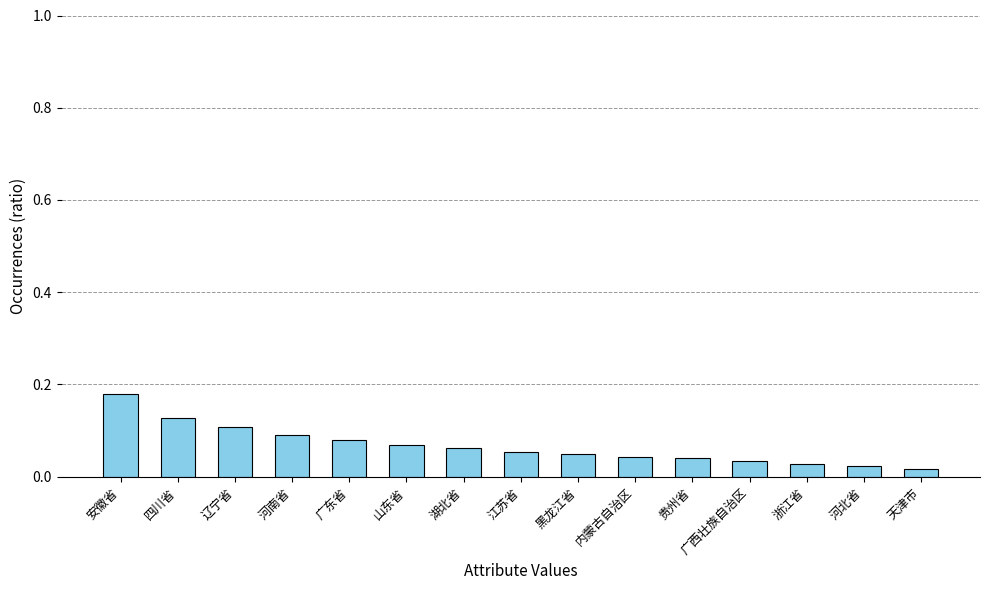

What is the change in value from 安徽省 to 河南省?

-0.1